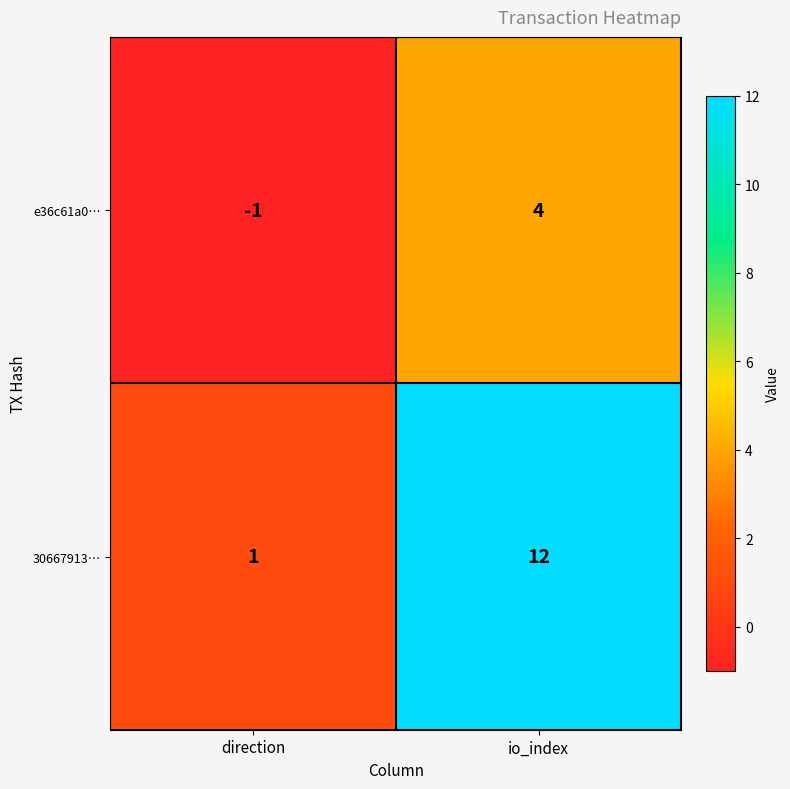

What is the approximate value of 30667913… at io_index, to the nearest 5?

10